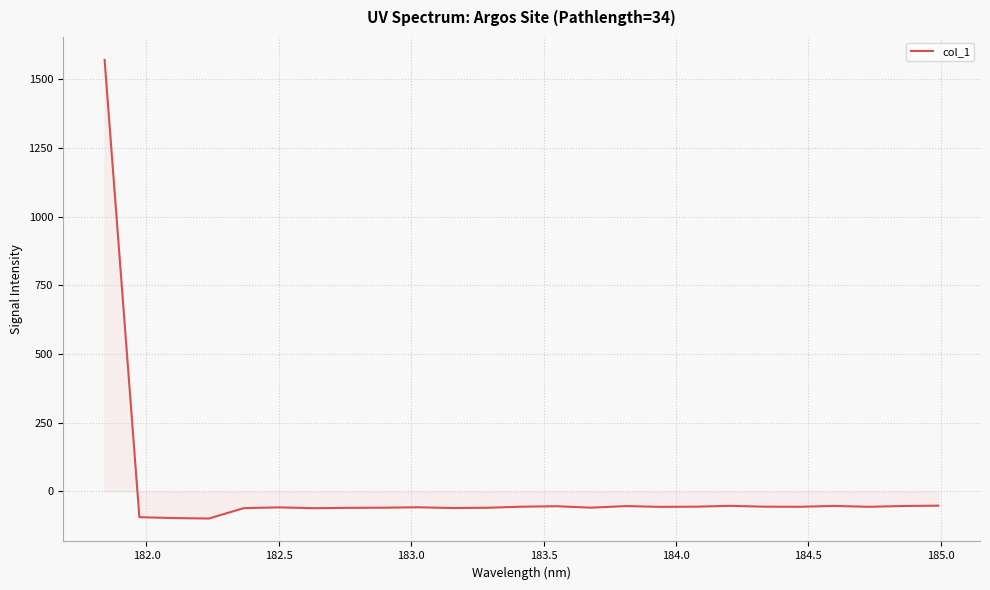

What is the difference between the maximum and minimum values?

1669.3